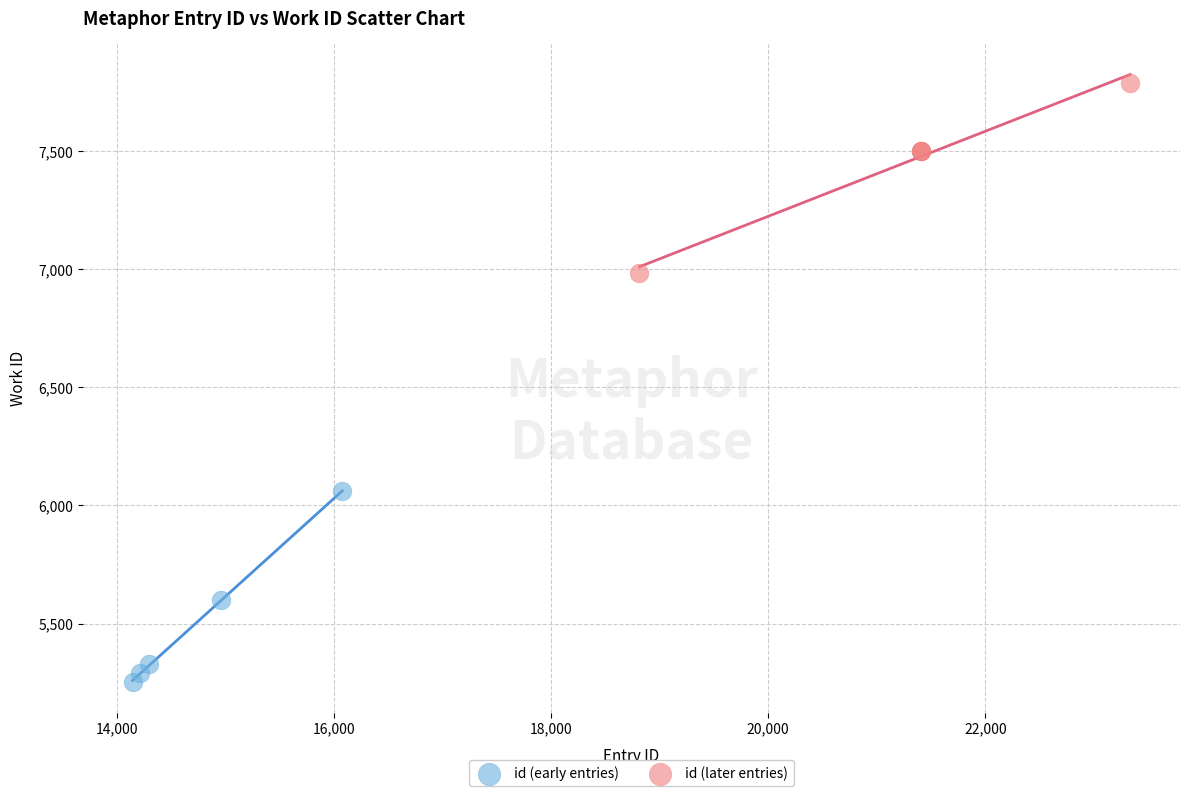

Which series contains the highest Y value?

id (later entries)